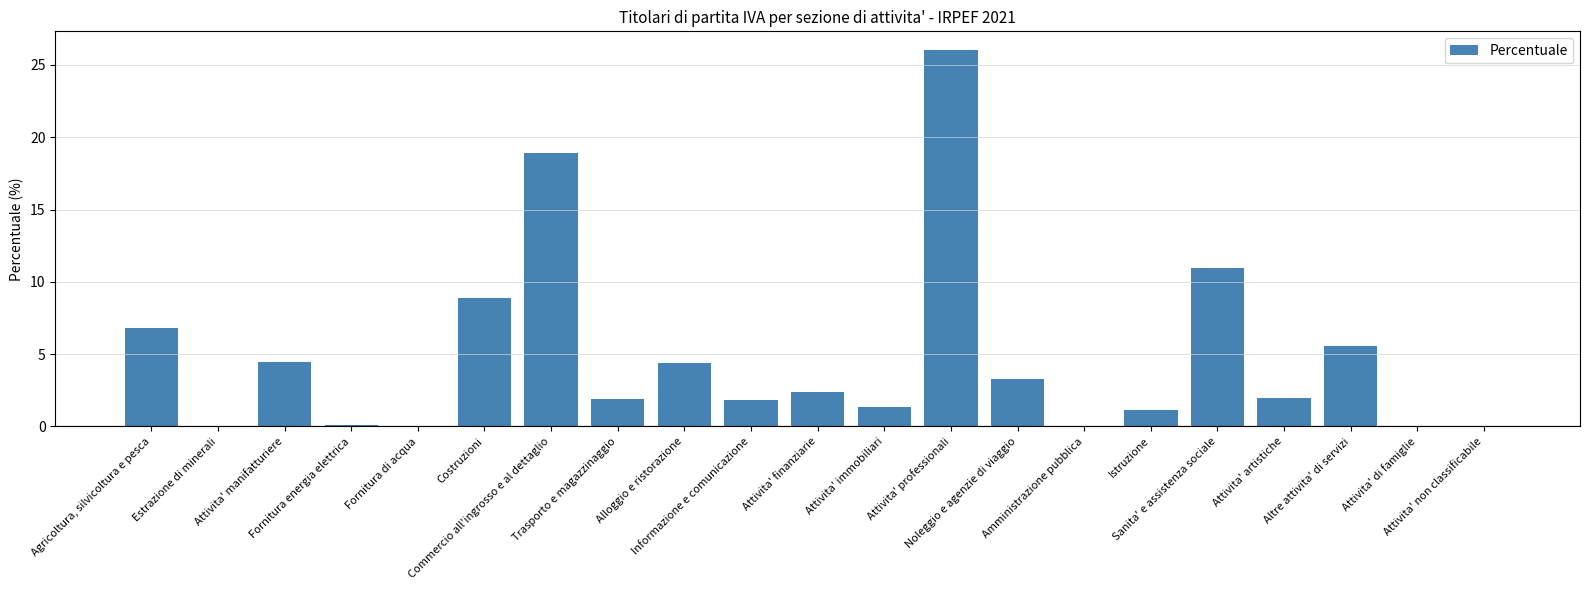

What is the sum of all values?

100.0